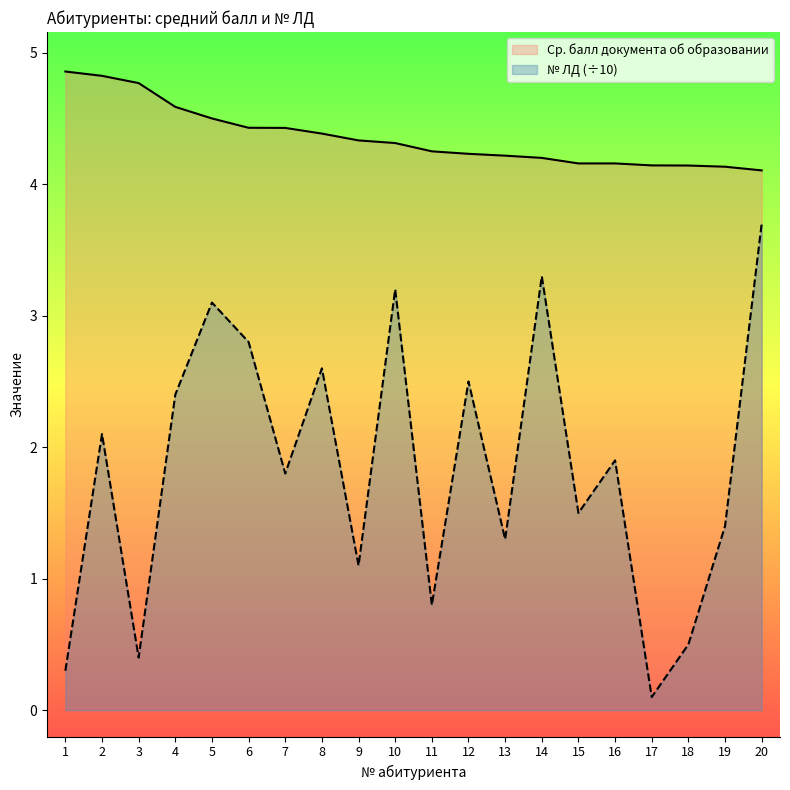

How many lines are shown in the chart?

2